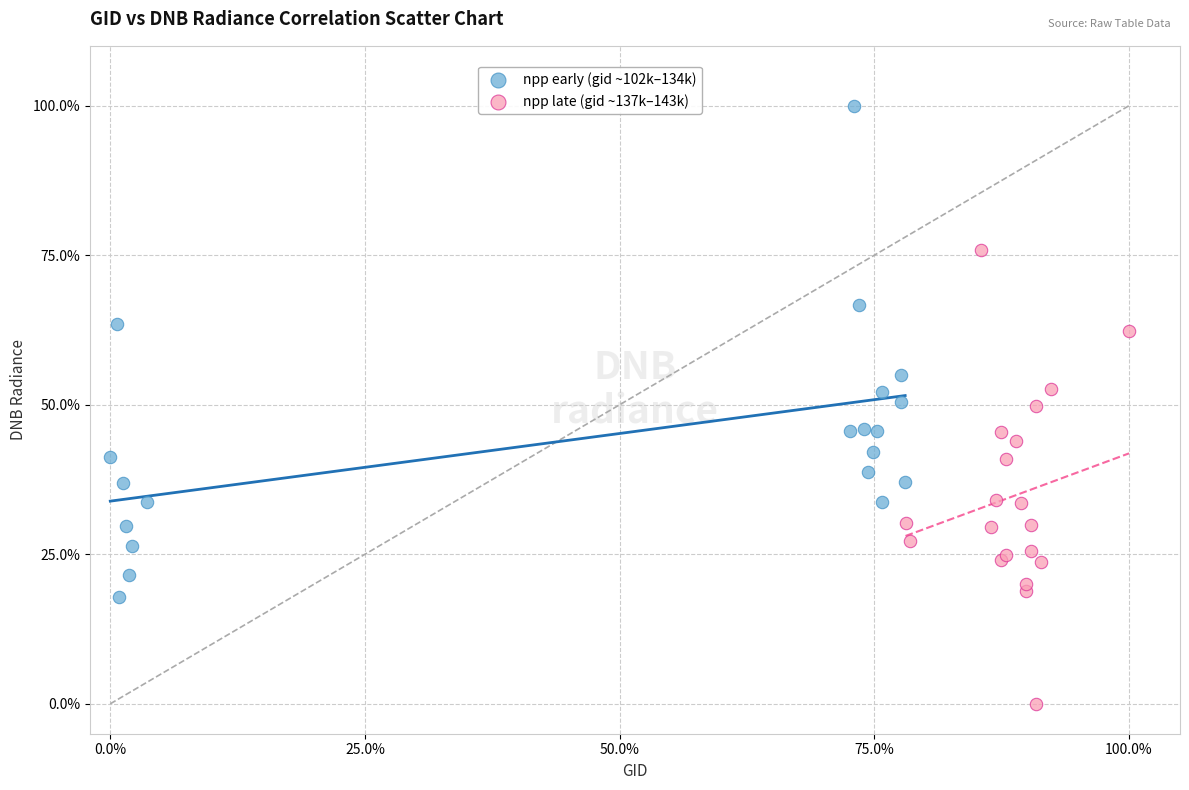

Which series contains the lowest Y value?

npp late (gid ~137k–143k)